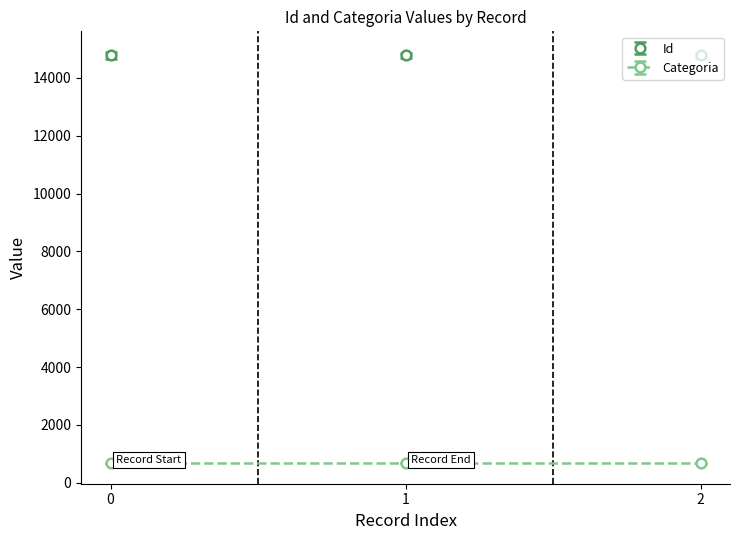

The value of Id at 1 is 14780. True or false?

True